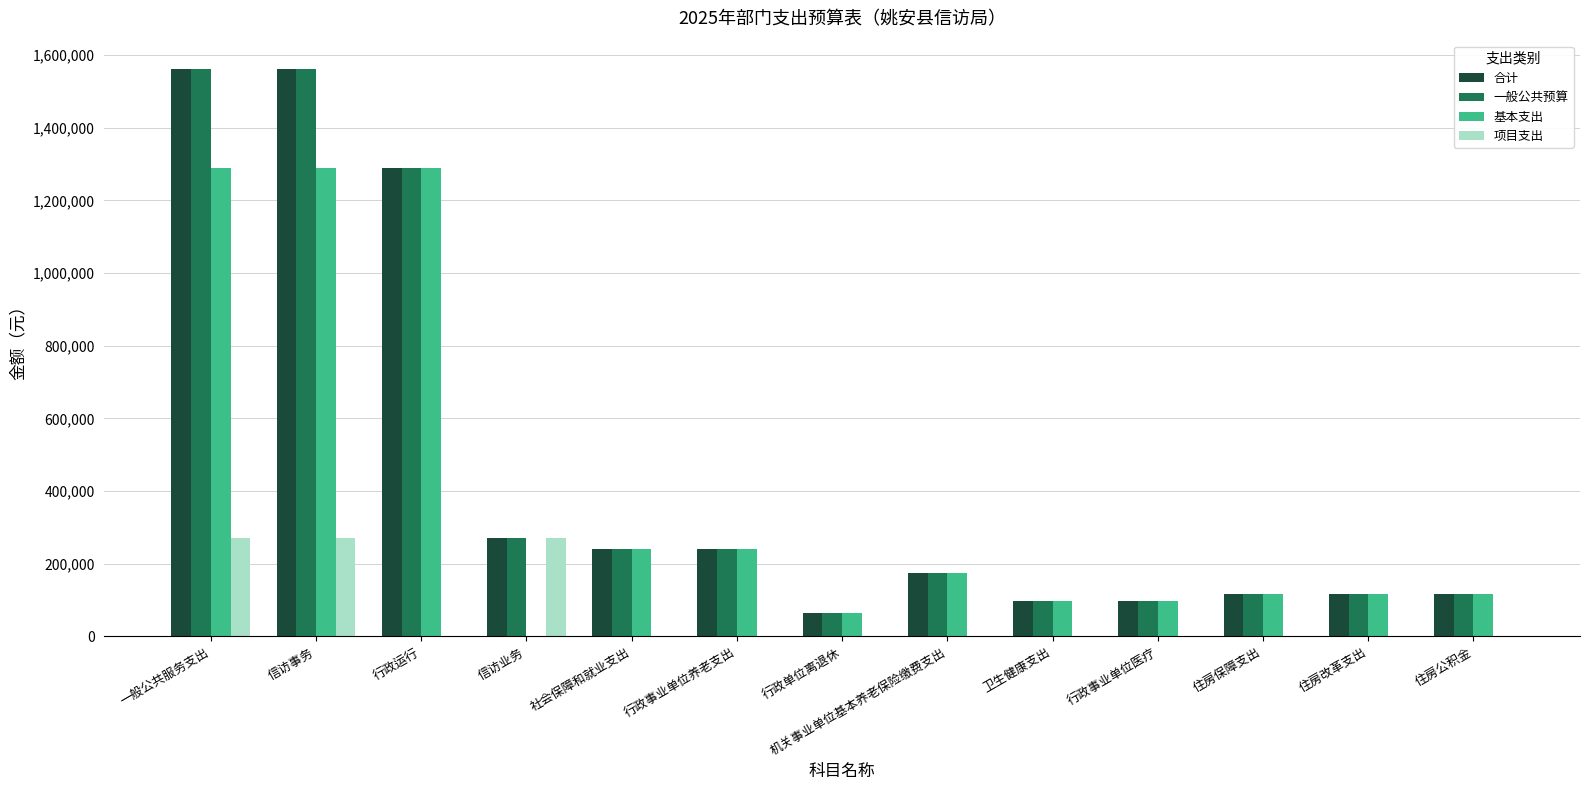

What is the sum of the 基本支出 values at 机关事业单位基本养老保险缴费支出 and 行政事业单位养老支出?

414941.0